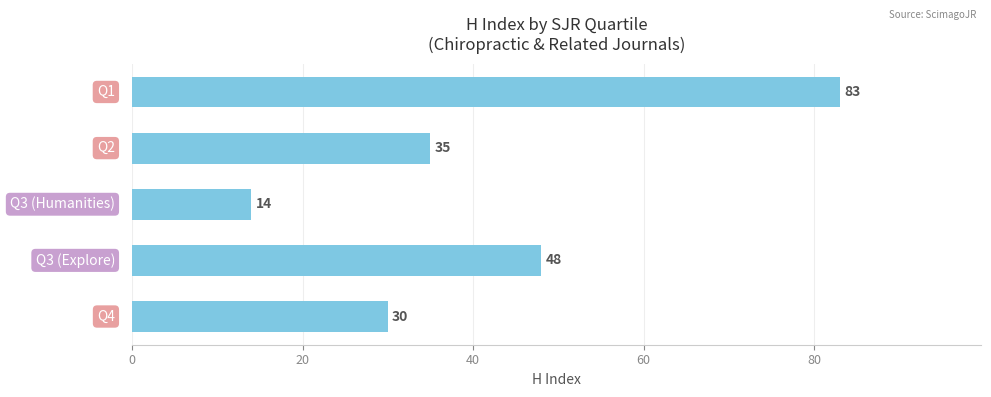

What is the minimum value shown in the chart?

14